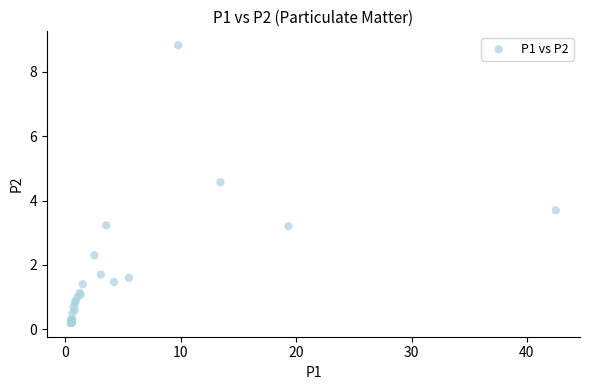

What Y value in the scatter plot is closest to 4?

3.7